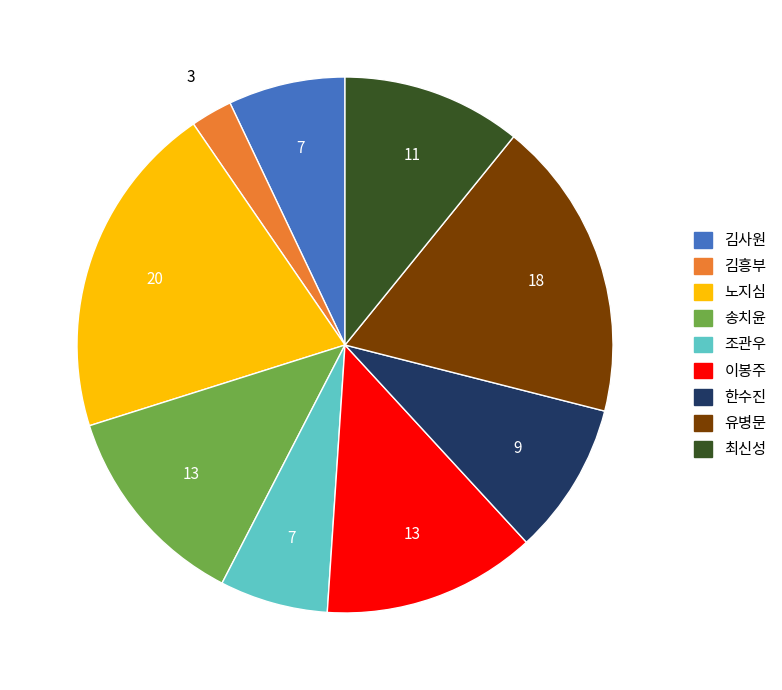

Which category has the smallest portion of the pie?

김흥부